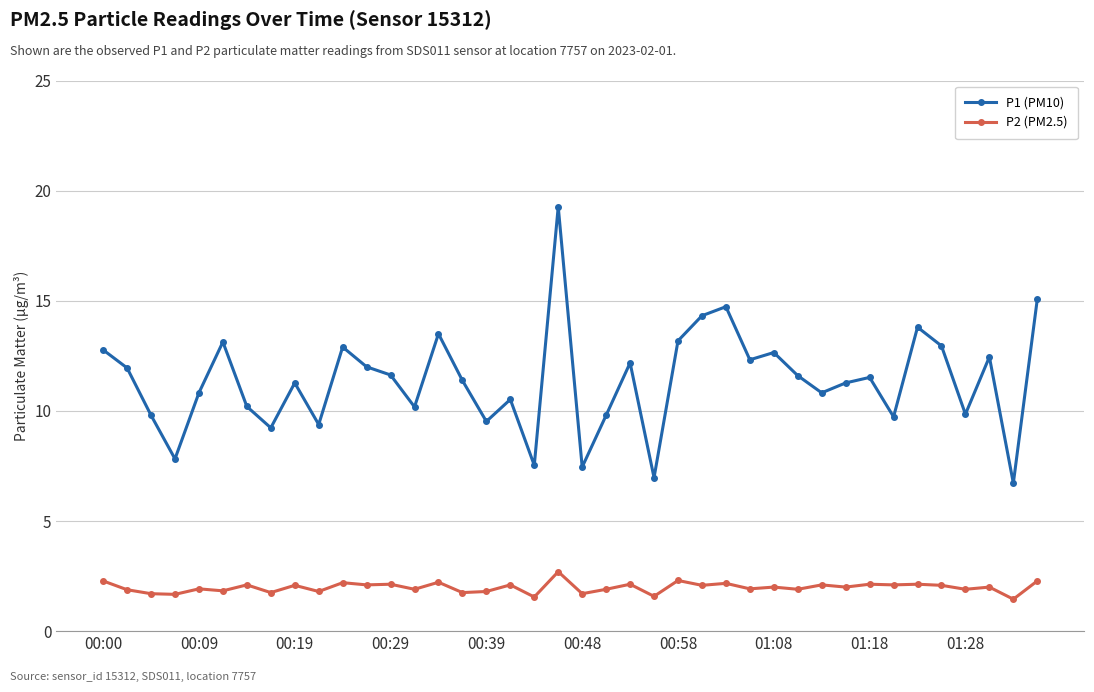

True or false: P1 (PM10) and P2 (PM2.5) intersect in this chart.

False